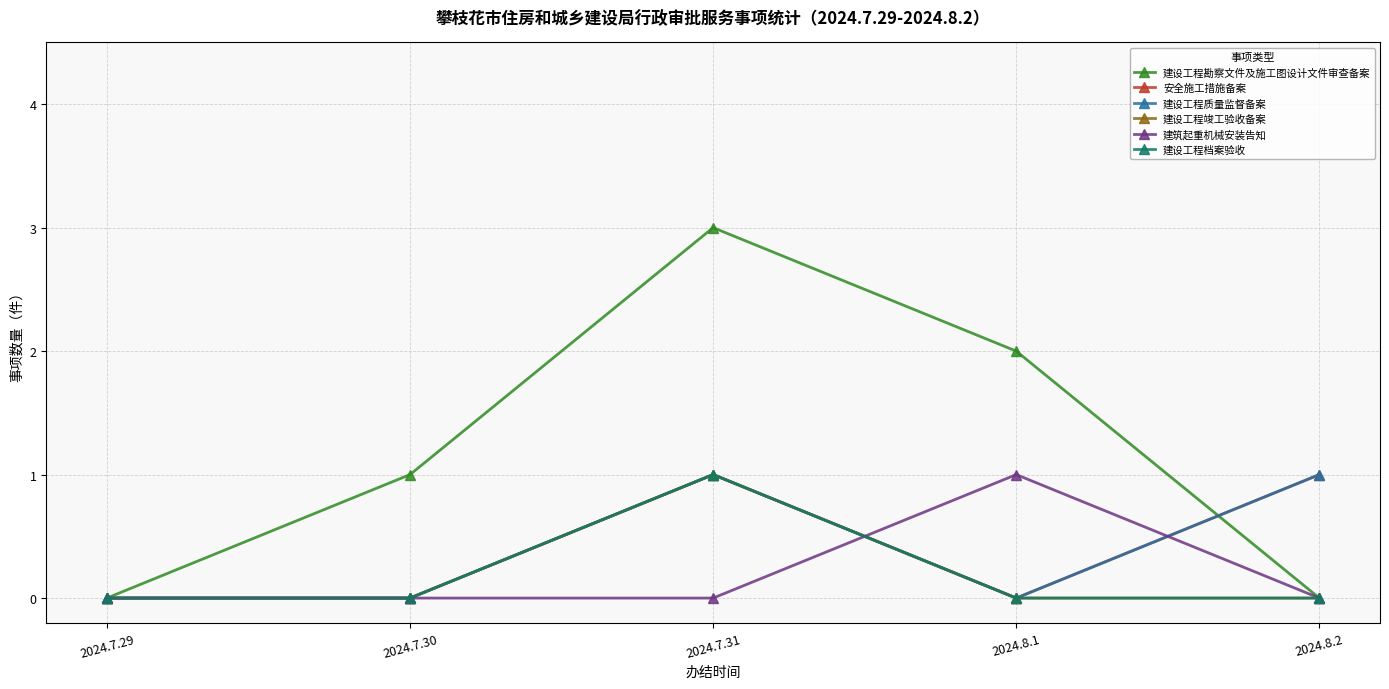

True or false: 建设工程竣工验收备案 and 安全施工措施备案 intersect in this chart.

False